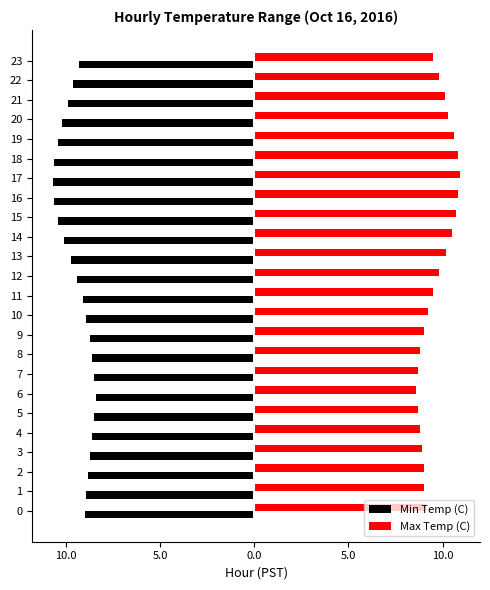

Which series has the largest total across all categories?

Max Temp (C)